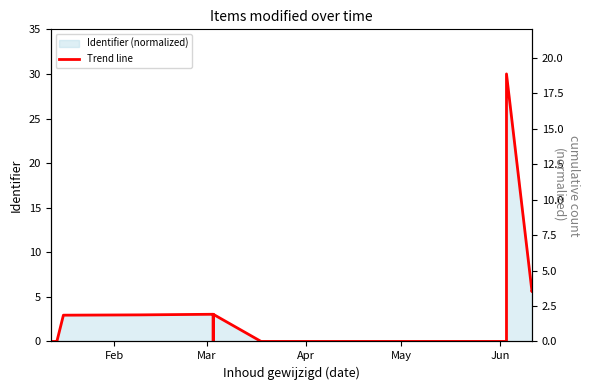

The chart shows a value of 7.6 at 14. True or false?

False